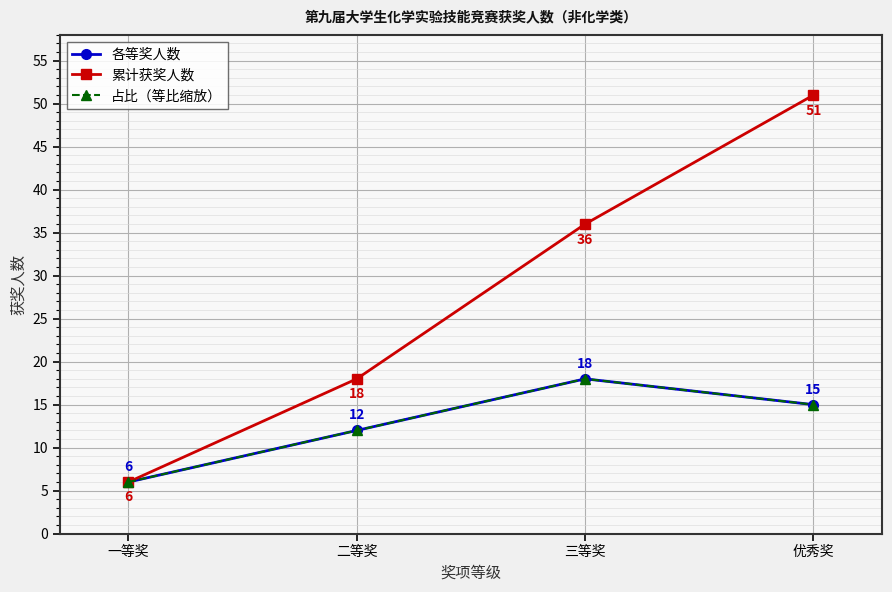

How many lines are shown in the chart?

3